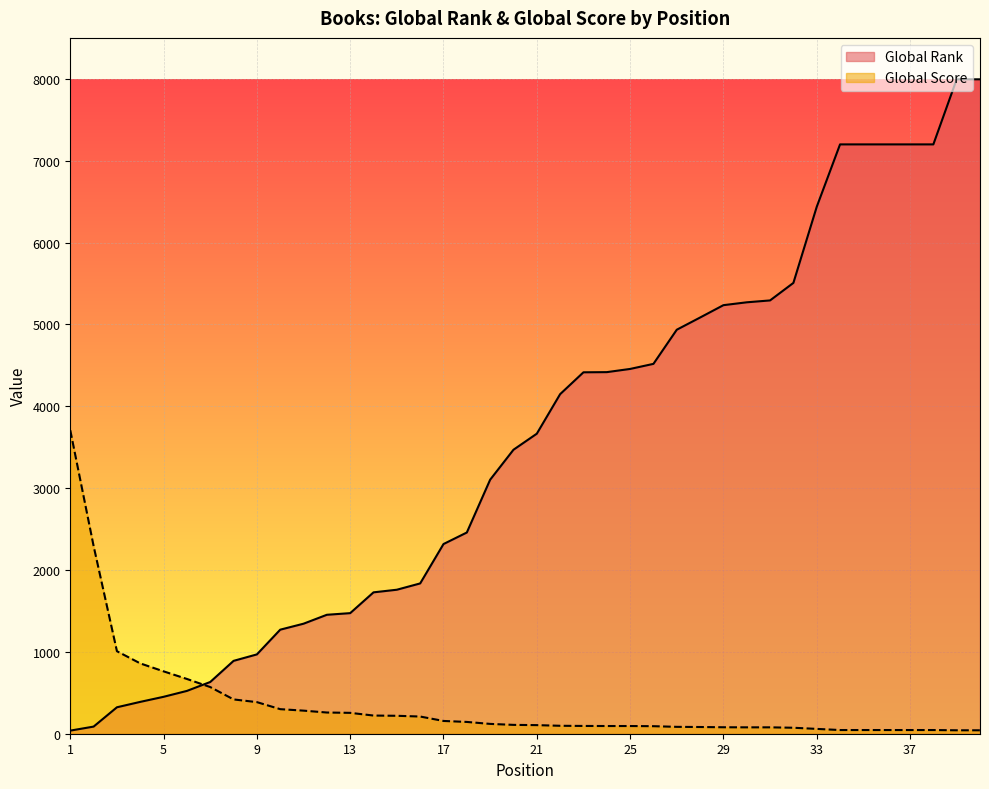

Reading left to right, transcribe all the data shown in this chart.

Global Rank: 38	87	323	389	451	523	632	890	969	1271	1344	1453	1473	1727	1759	1836	2317	2458	3103	3469	3665	4148	4415	4417	4456	4518	4935	5084	5235	5270	5293	5507	6436	7199	7199	7199	7199	7199	7994	7994
Global Score: 3707	2293	1008	859	762	669	570	419	386	300	282	259	255	222	219	210	156	144	120	108	105	97	95	94	94	92	84	82	79	78	78	73	59	45	45	45	45	45	42	42